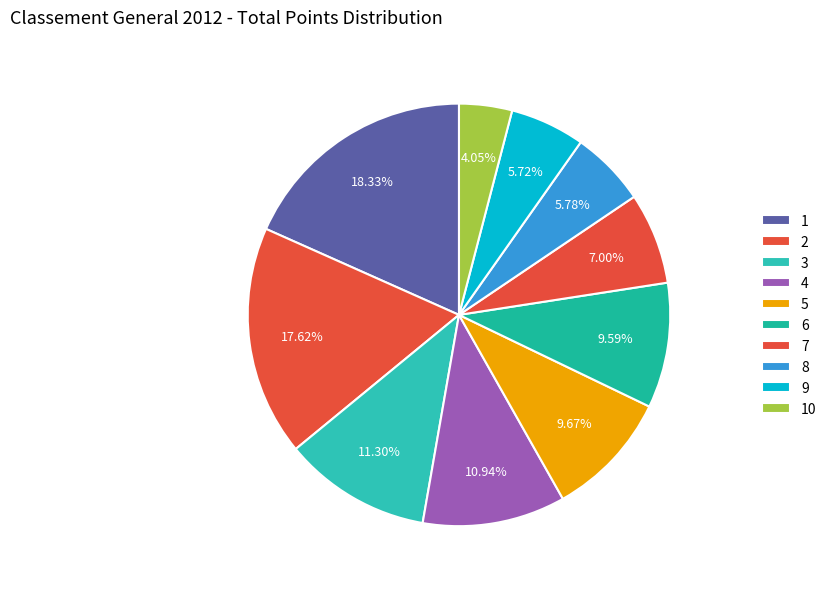

Does any single category account for the majority?

No